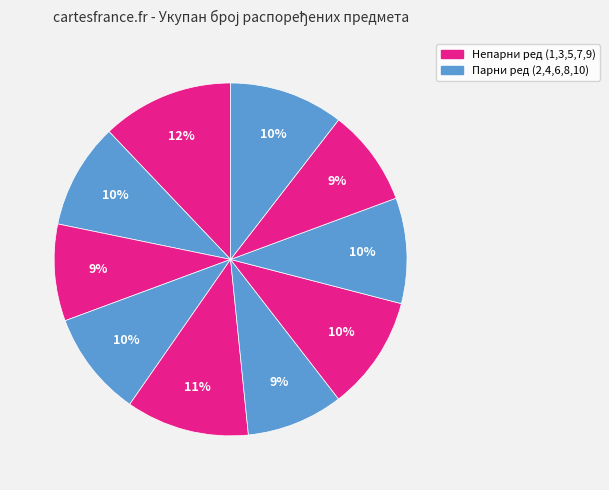

Is there a majority slice in this chart?

No